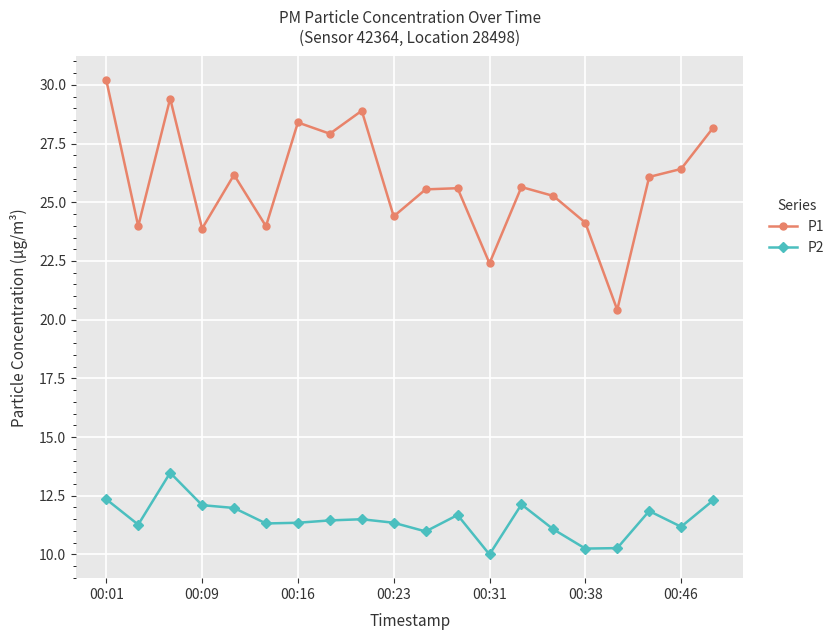

What is the value of the P2 point at the 2nd from the left?

11.3